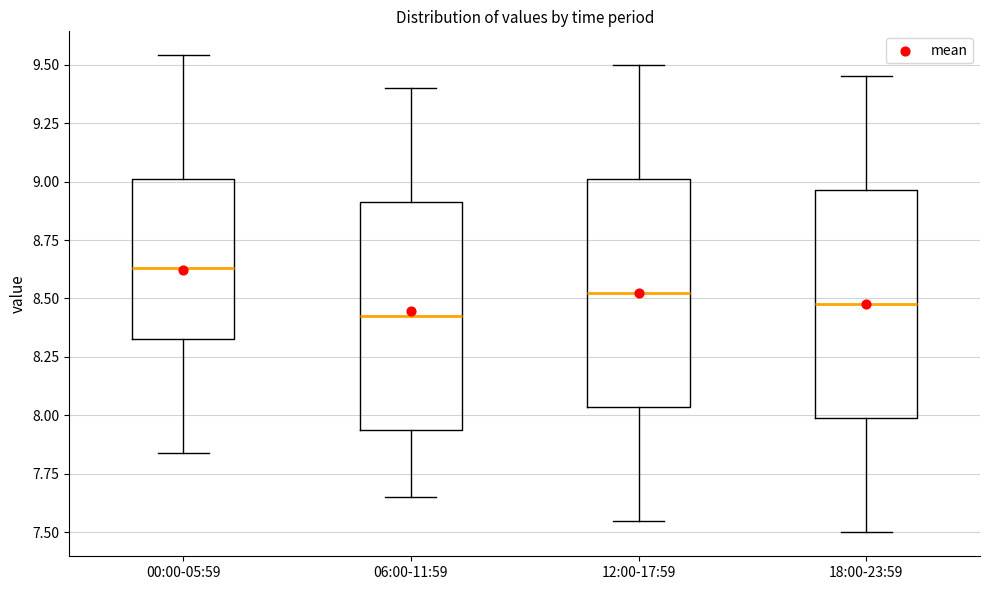

Where is the upper edge of the box for 18:00-23:59 on the y-axis? The values are not printed on the chart, so give them approximately, as read against the axis.

8.95